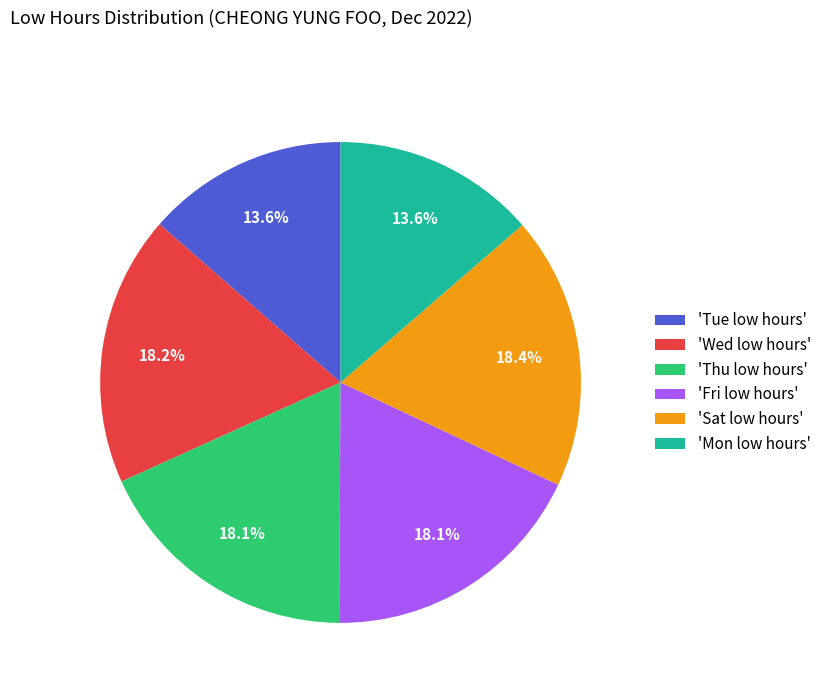

Does any single category account for the majority?

No